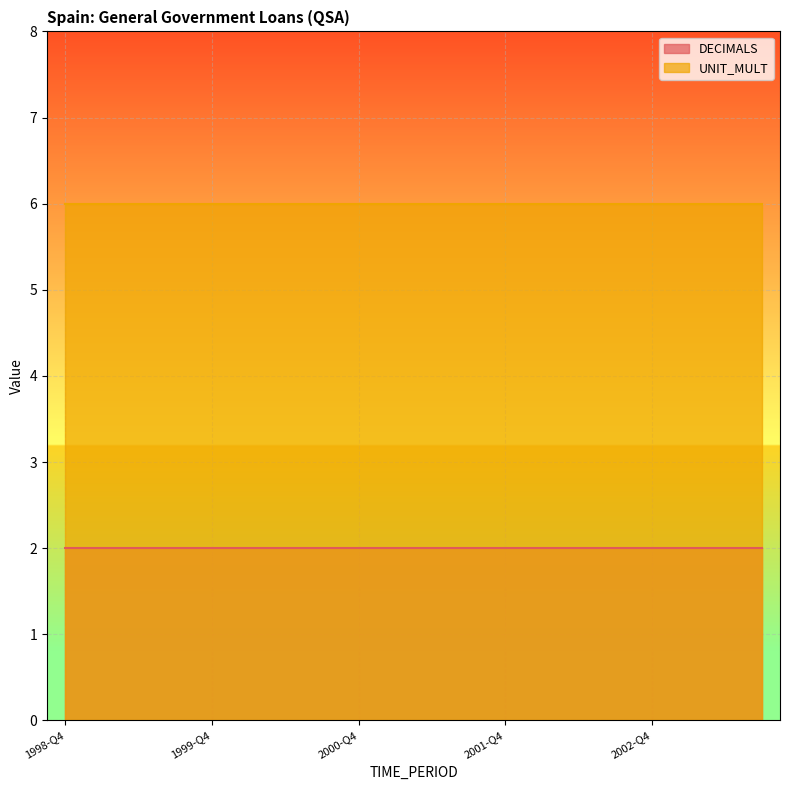

At which category is the sum across all series the highest?

1998-Q4